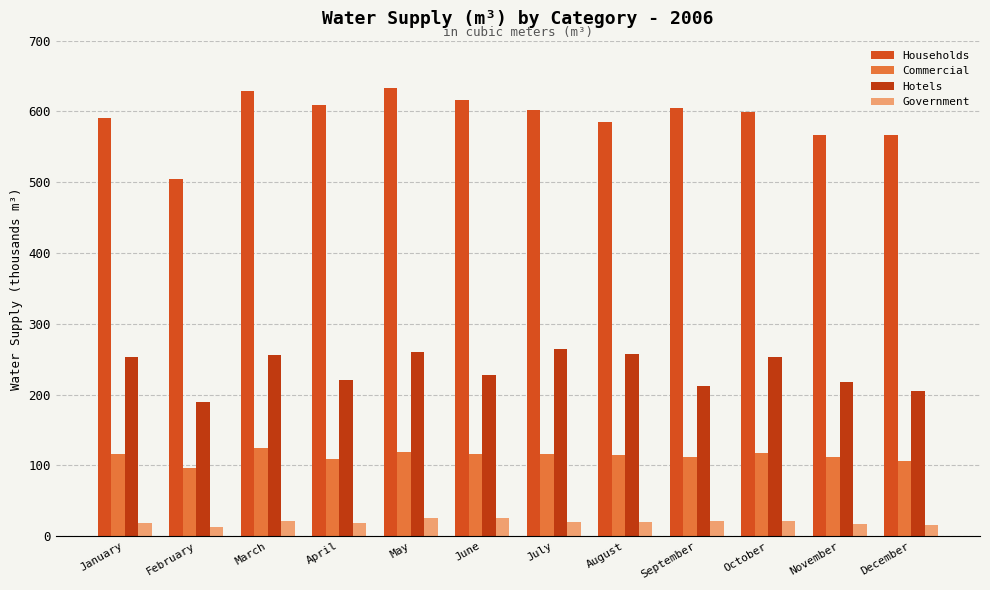

What is the approximate value of Government at December?

15.8